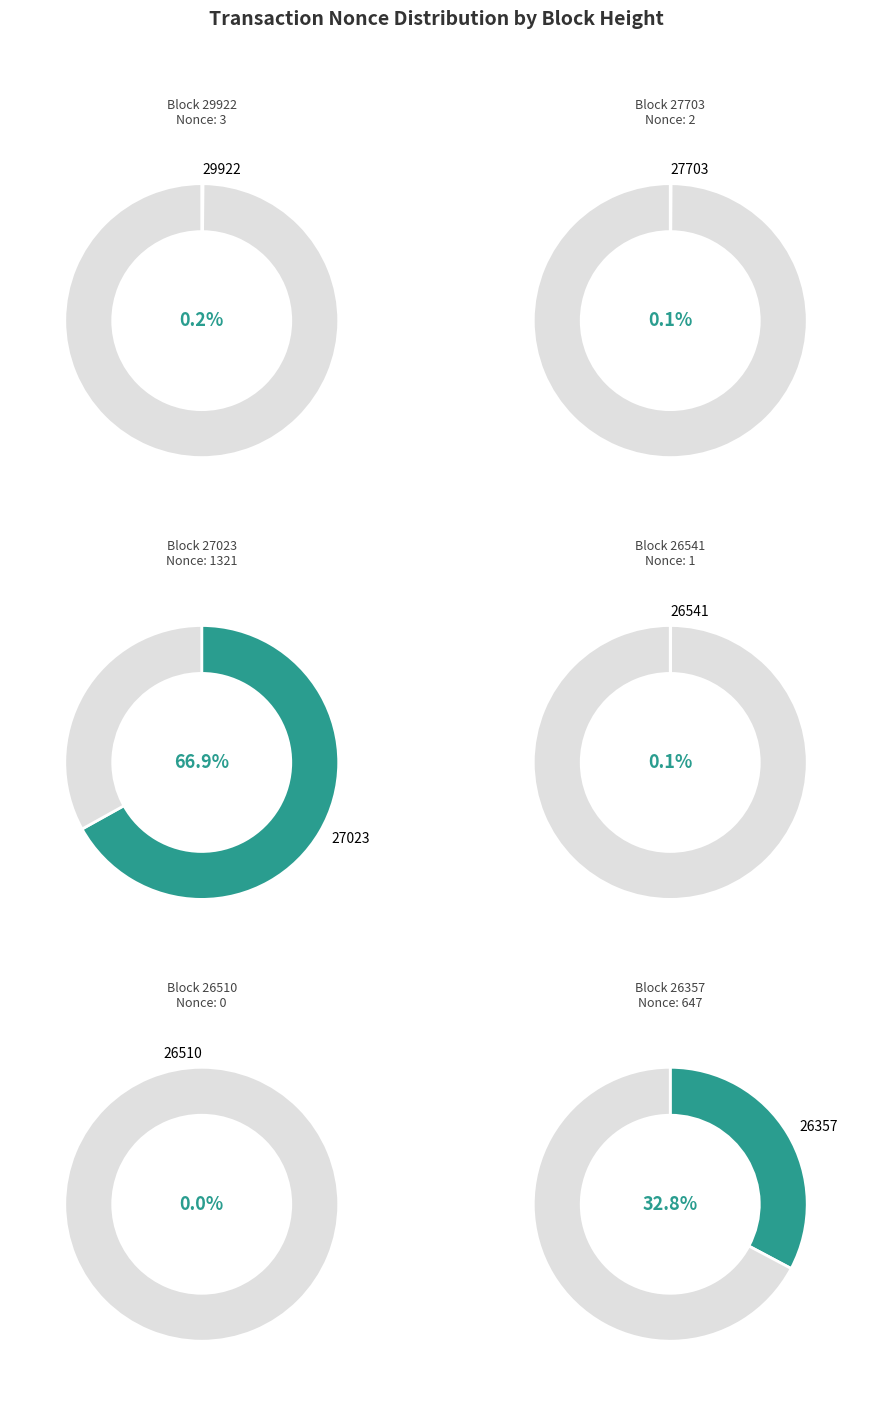

To the nearest percent, what is the difference between the largest and smallest slice percentages?

67%